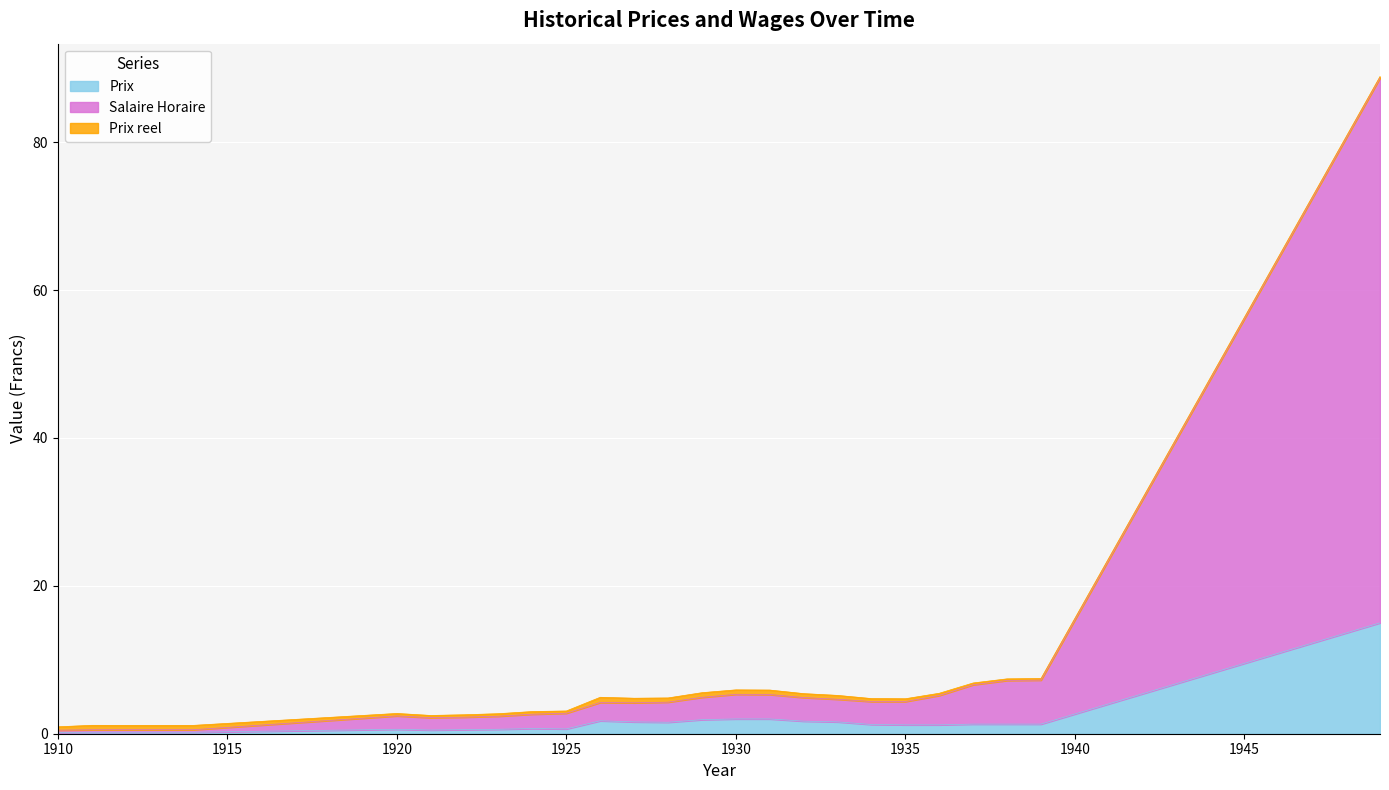

What is the approximate value of Prix at 1925?

0.7